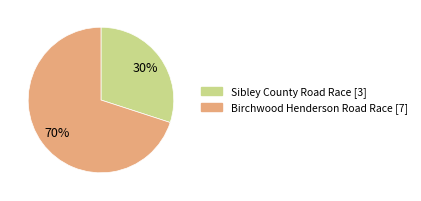

Is the sum of Sibley County Road Race and Birchwood Henderson Road Race greater than half?

Yes